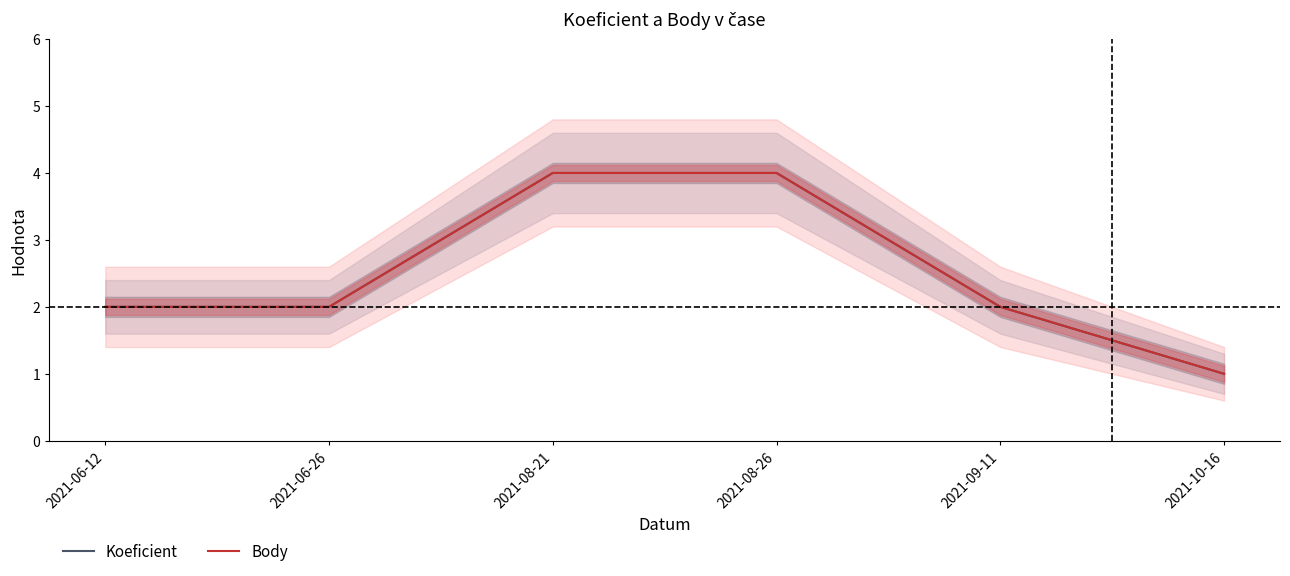

What is the difference between the maximum and second lowest values in the Body series?

2